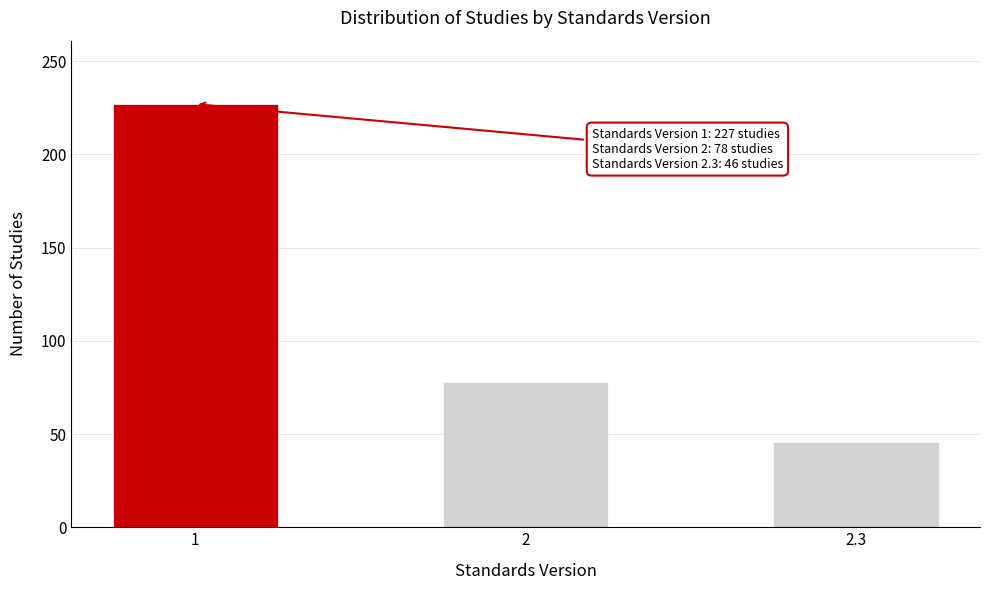

Reading left to right, list all the values displayed in this chart.

227	78	46